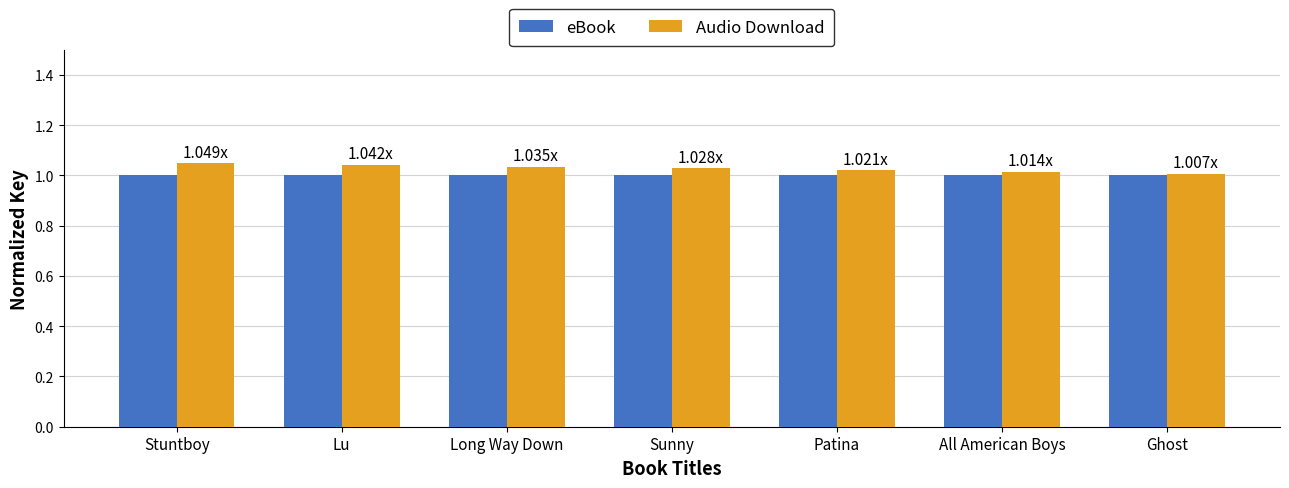

What are all the series names shown in the legend?

eBook, Audio Download